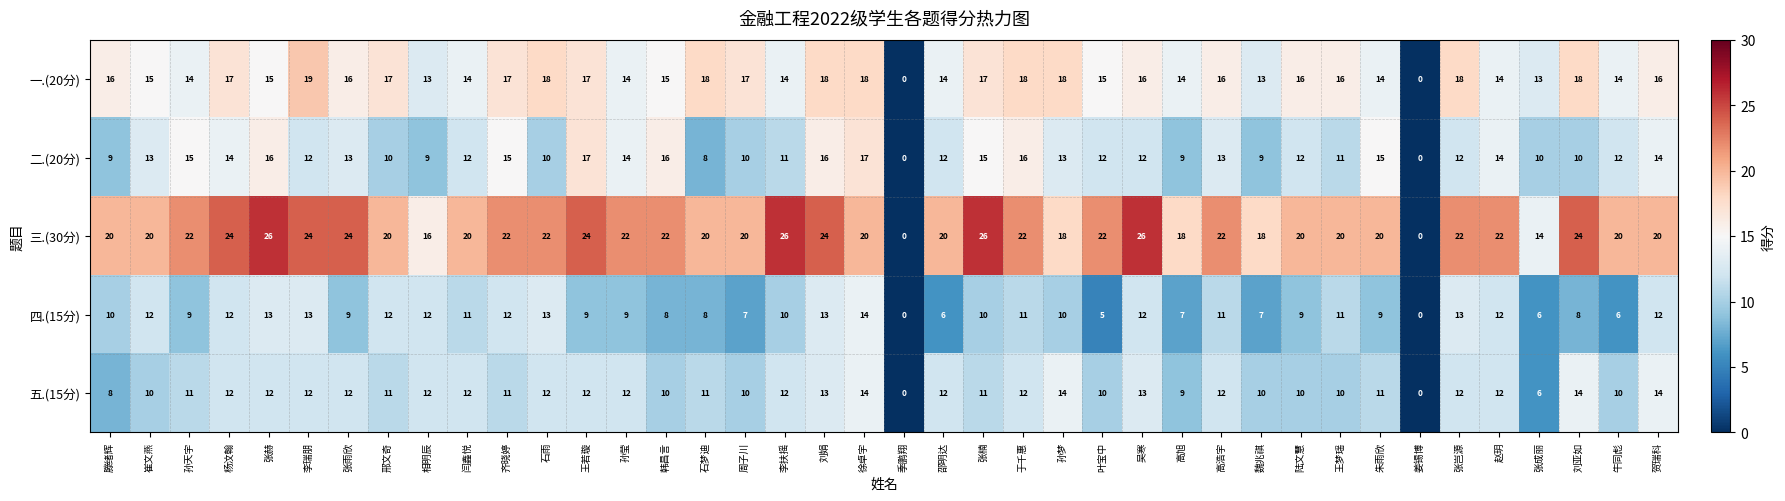

What is the difference between the maximum and minimum values in the 一.(20分) series?

19